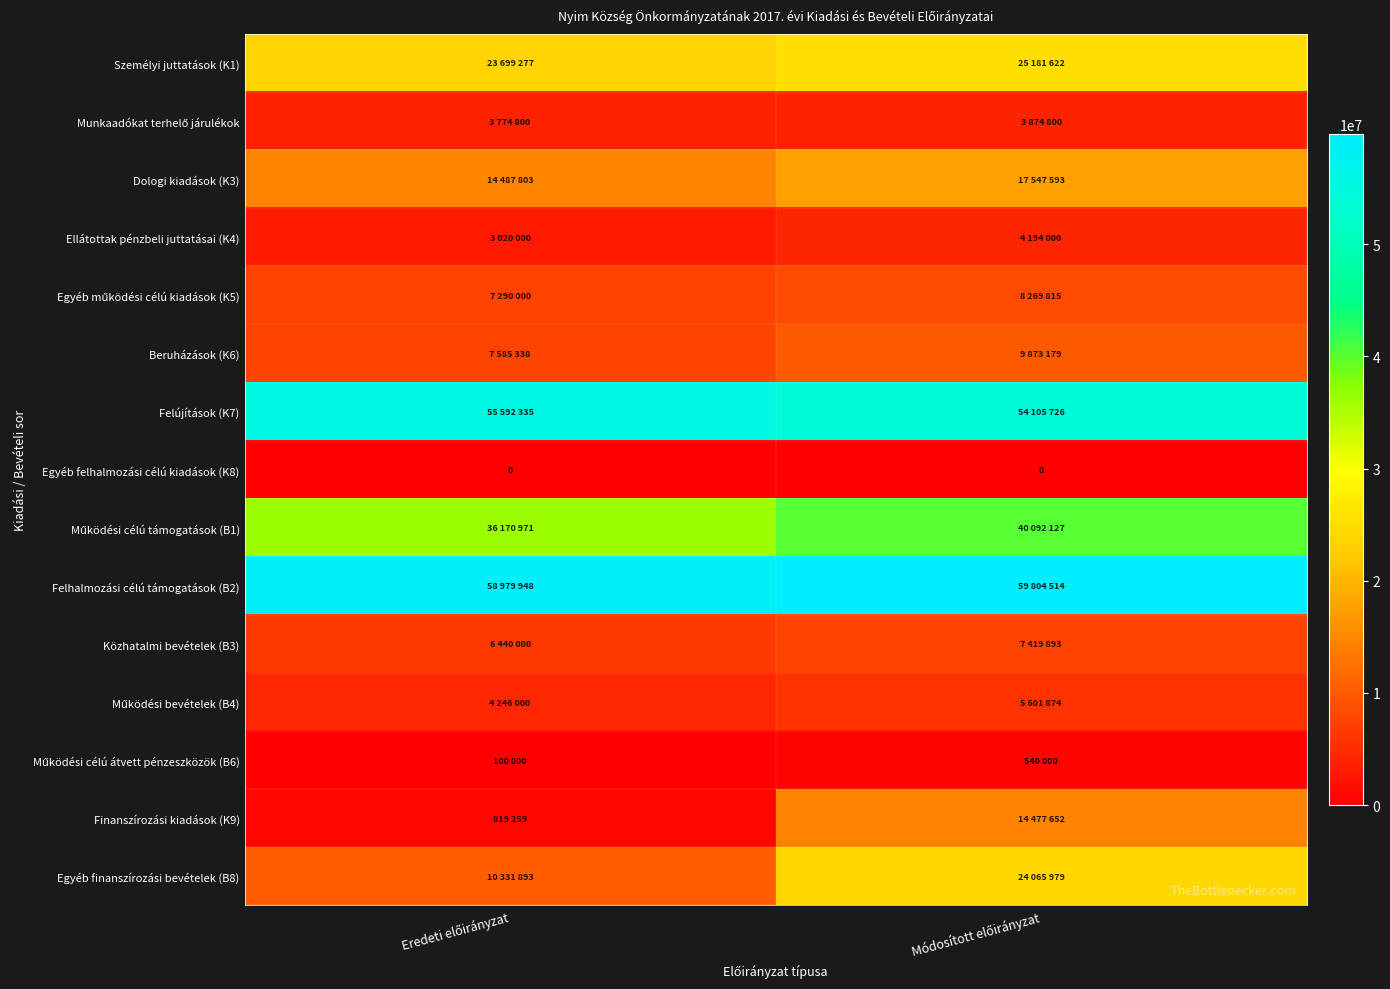

Between Eredeti előirányzat and Módosított előirányzat, which is larger?

Módosított előirányzat